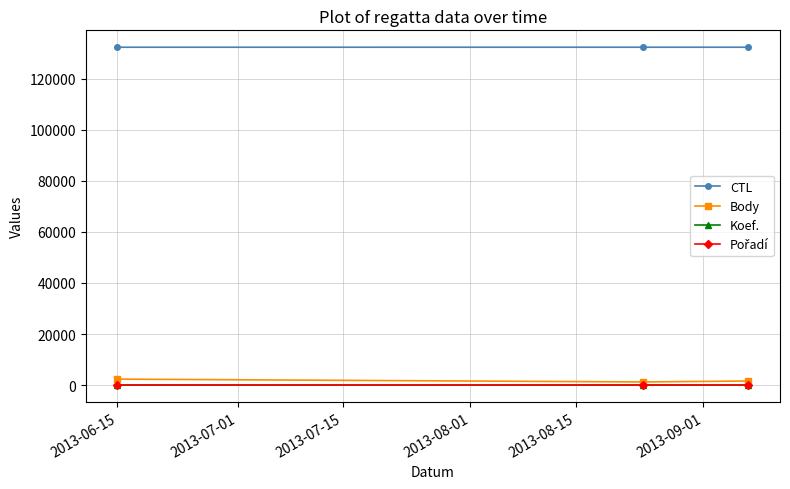

What is the average value of the Koef. series?

3